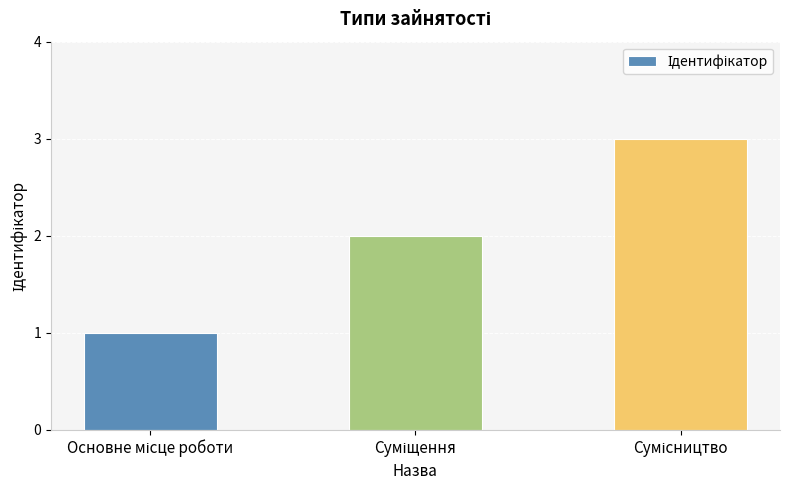

What is the greatest value displayed?

3